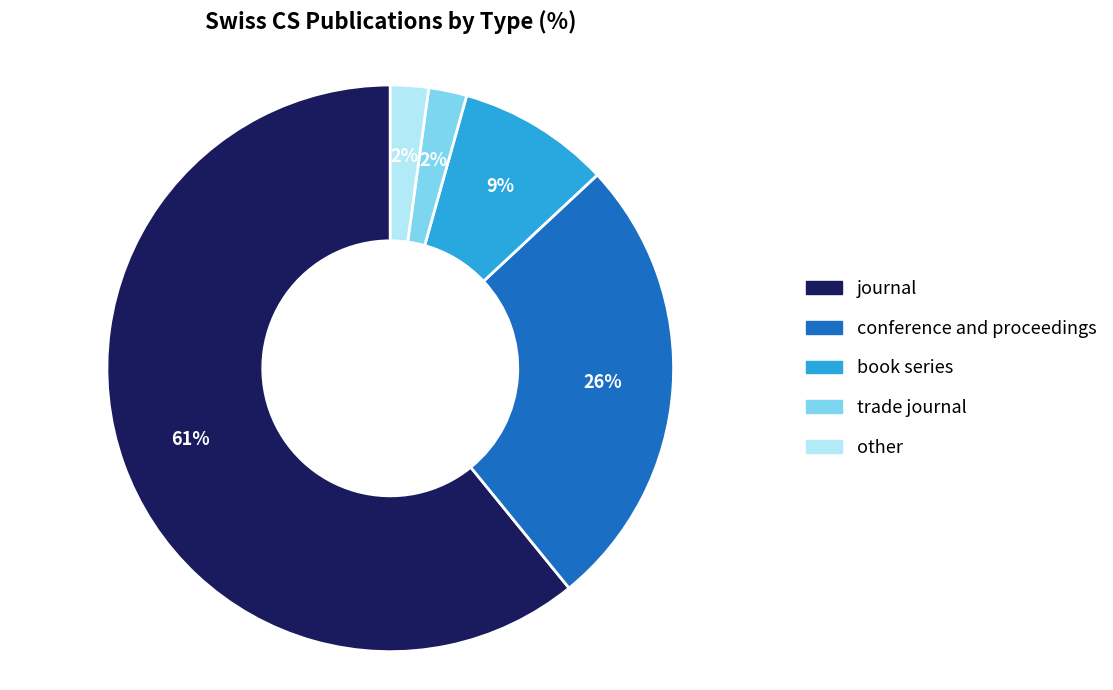

Which slice is the largest?

journal